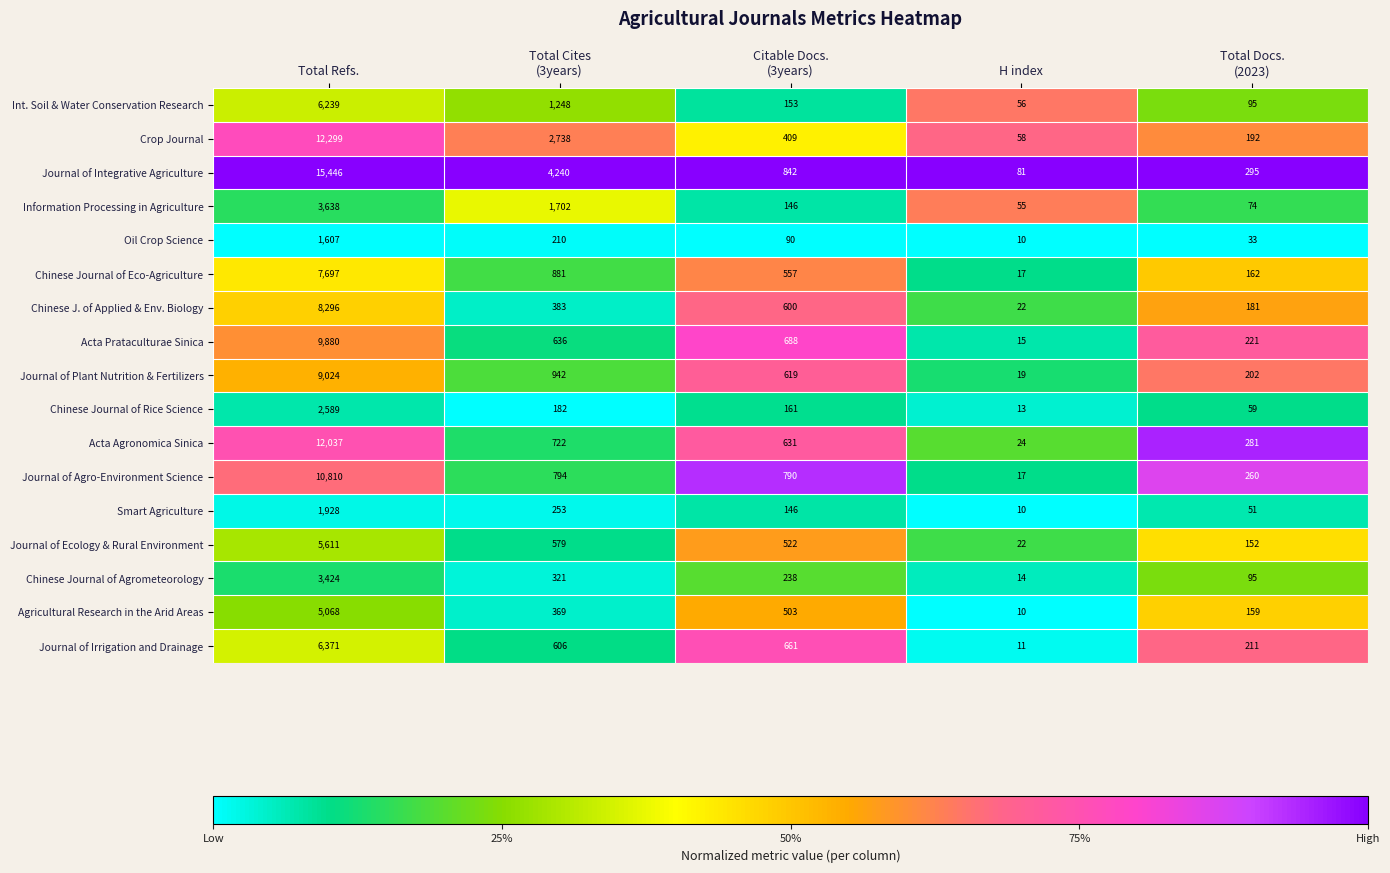

The value of Chinese Journal of Rice Science at H index is 17. True or false?

False